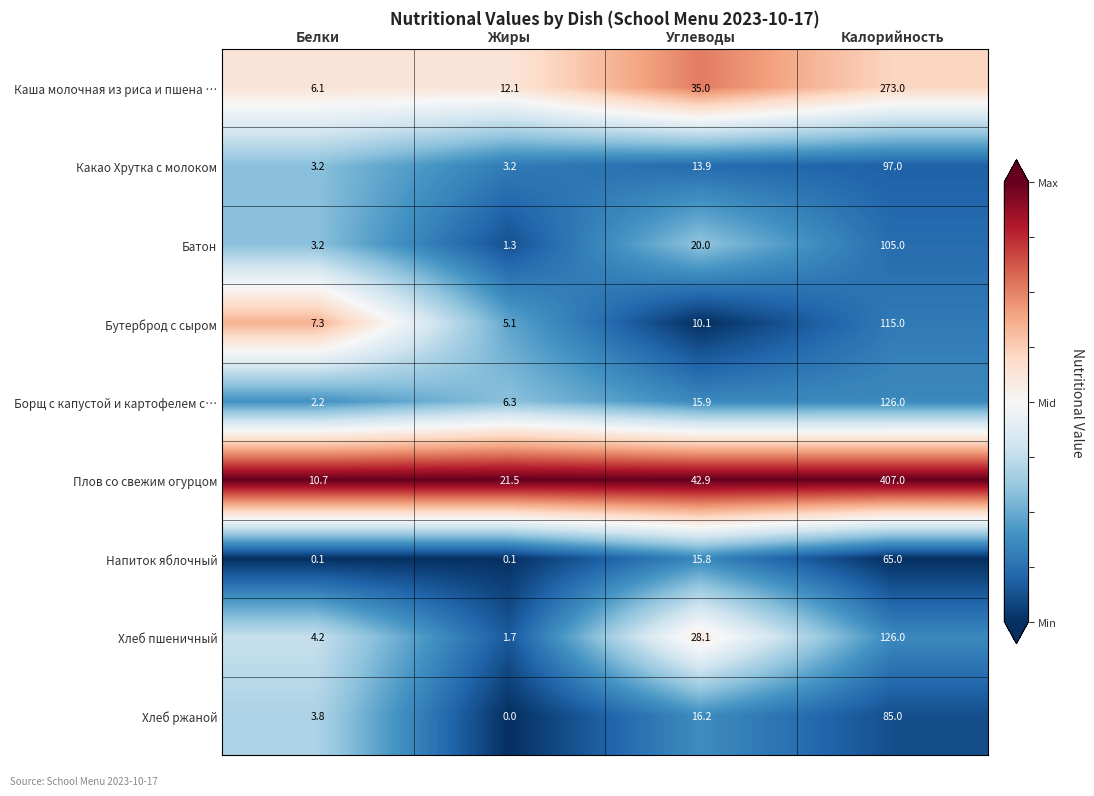

What is the difference between the Бутерброд с сыром values at Белки and Калорийность?

107.7